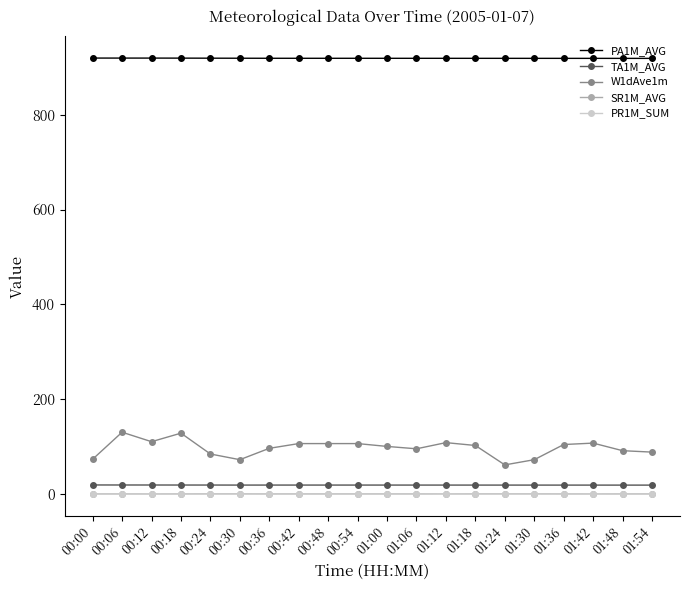

At which category does W1dAve1m reach its first local peak?

00:06